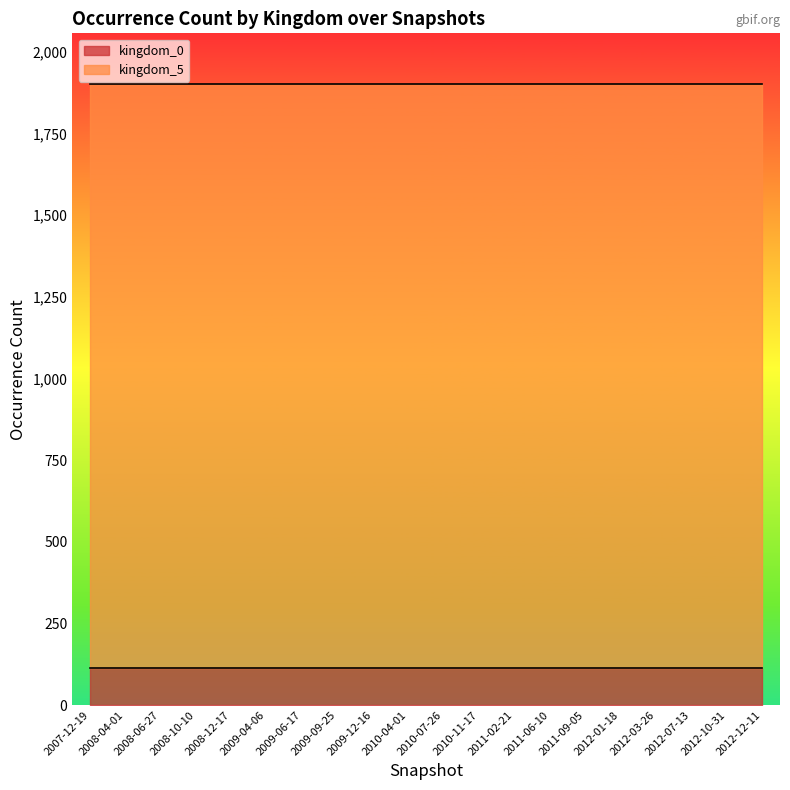

Rank the series by their average value, from highest to lowest.

kingdom_5, kingdom_0